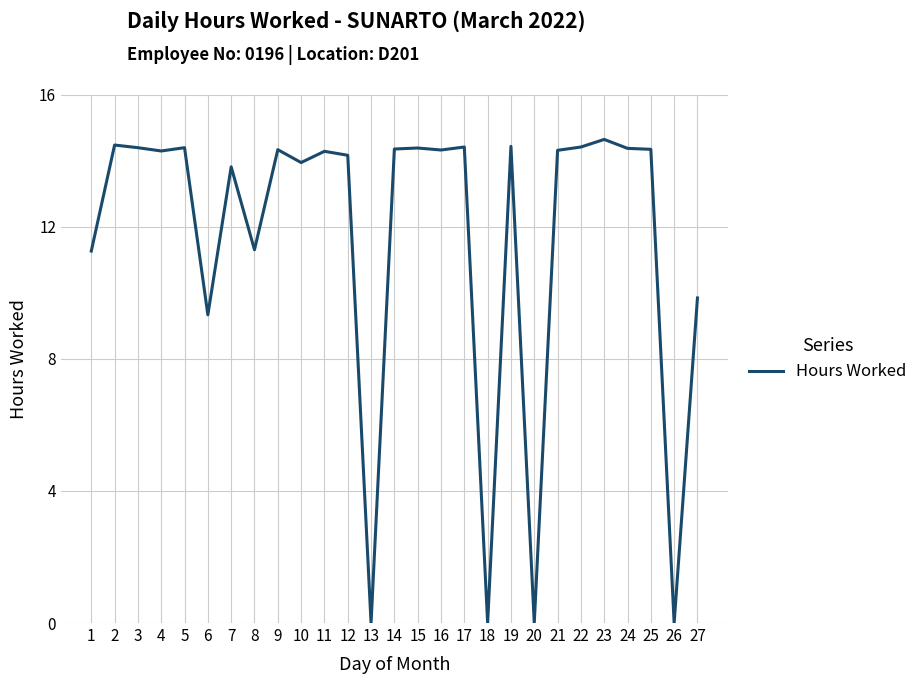

What is the difference between the values at 26 and 23?

14.6